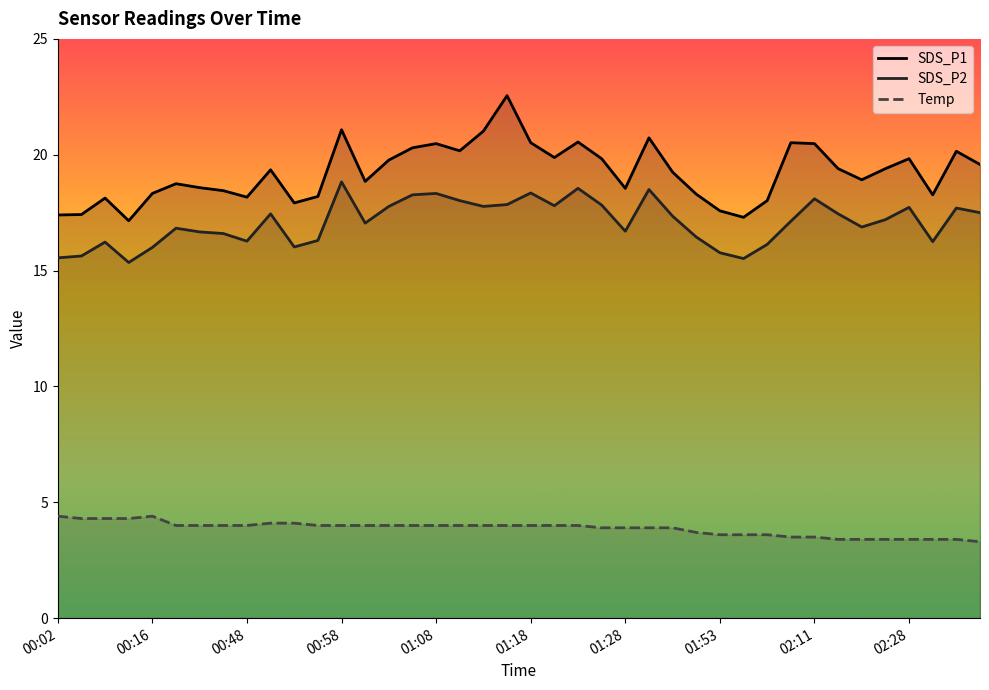

What is the sum of all SDS_P2 values?

683.7